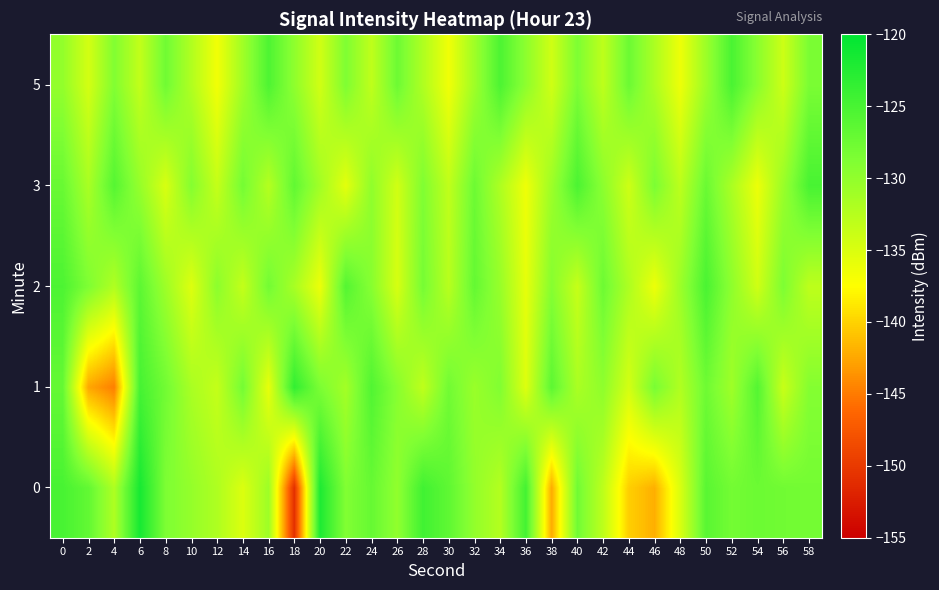

Which category has the lowest value across all series?

18